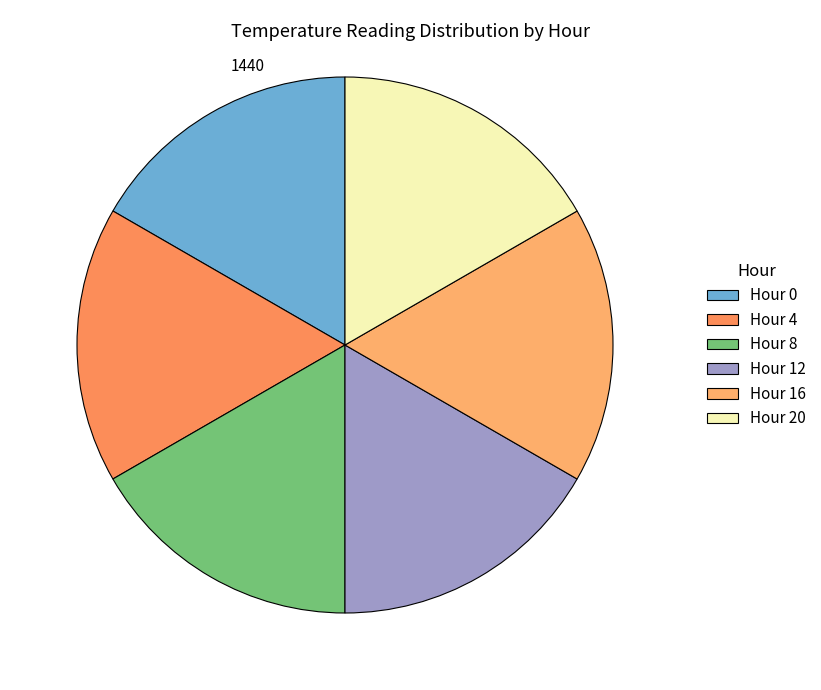

How many segments does this pie chart have?

6